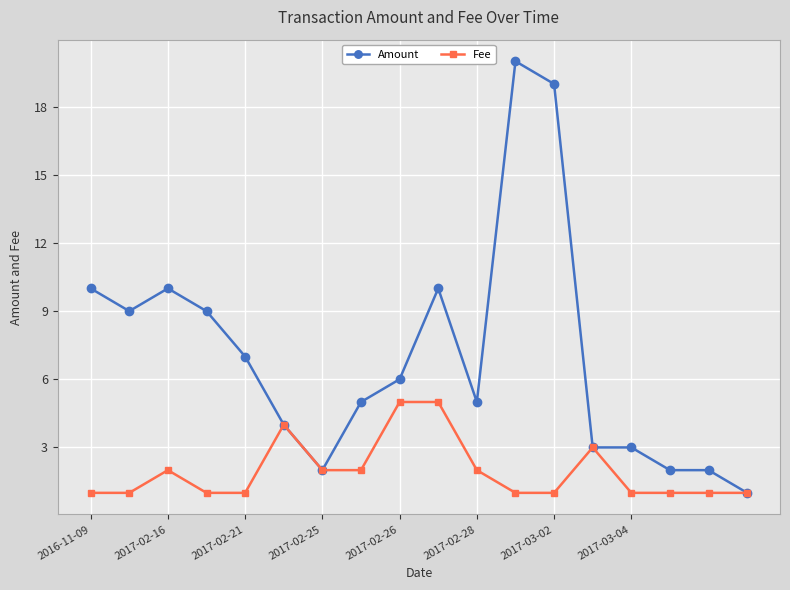

List the series in order of their peak value, lowest first.

Fee, Amount